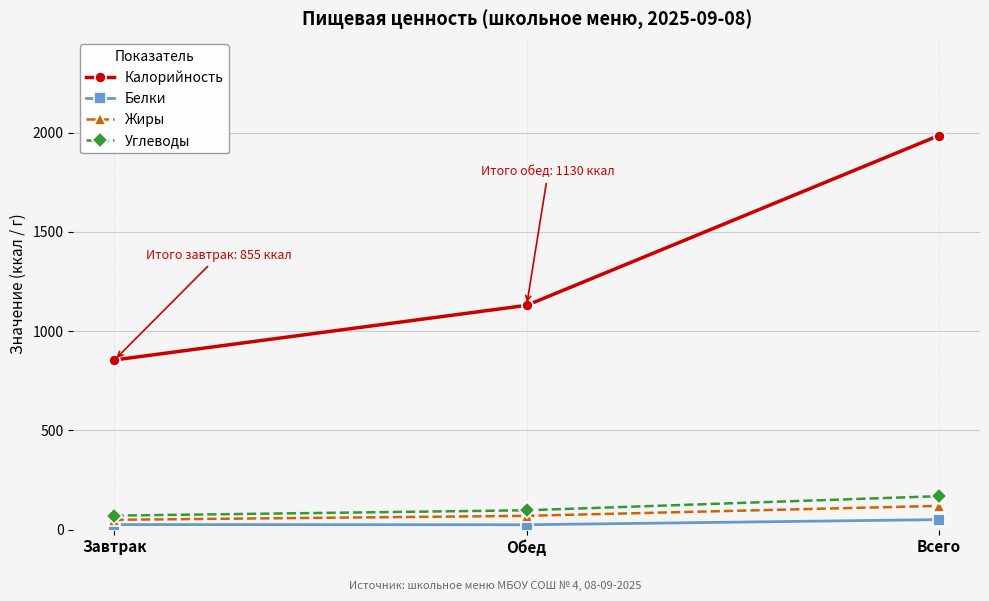

Which series has the widest spread of values?

Калорийность